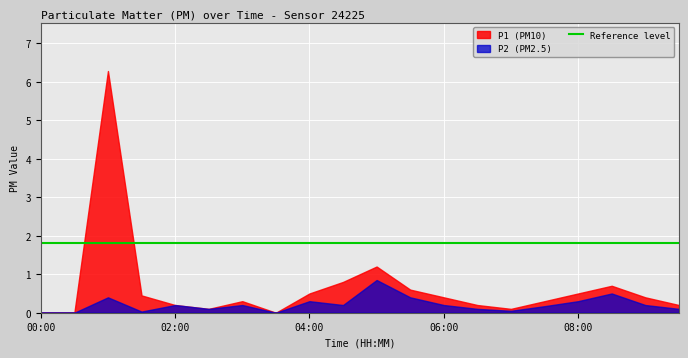

True or false: P1 has more than 1 points higher than both neighbors.

True